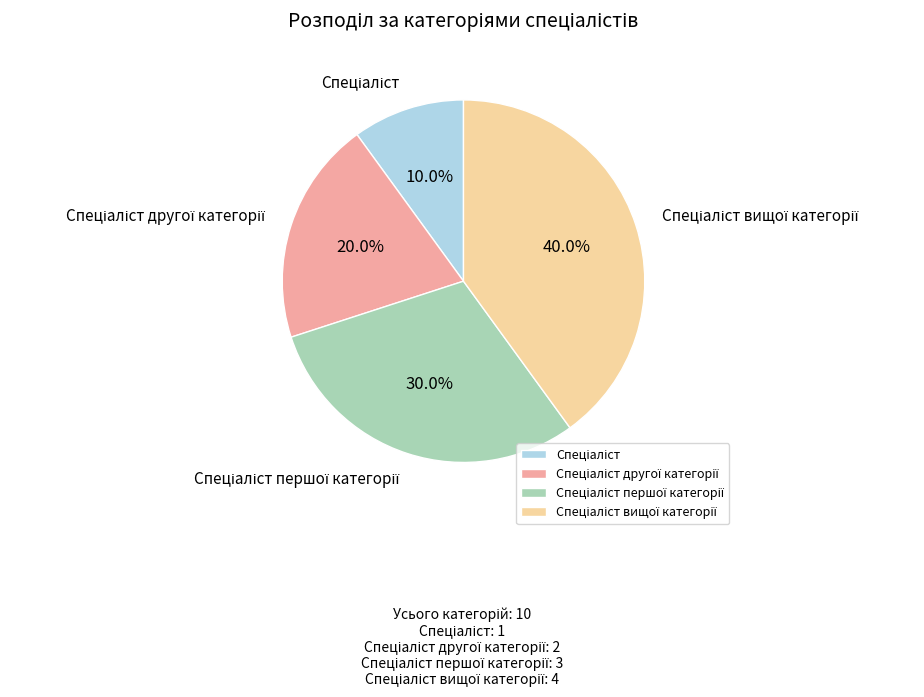

Is there any slice that represents more than half of the pie?

No